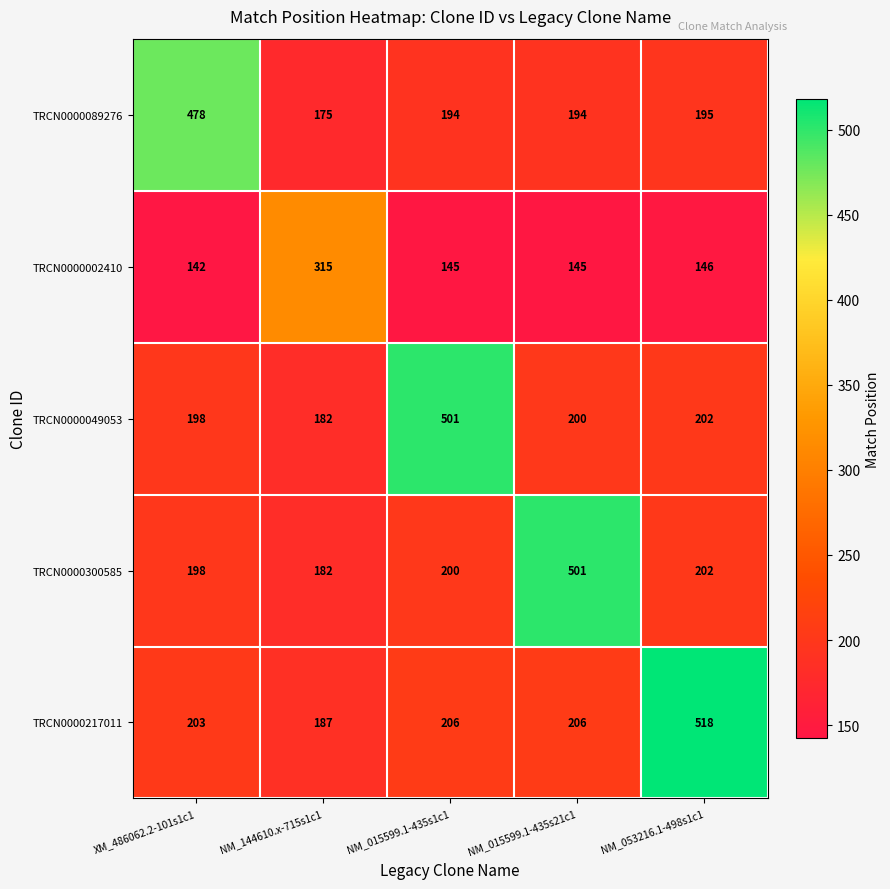

What is the total value across all series at NM_144610.x-715s1c1?

1041